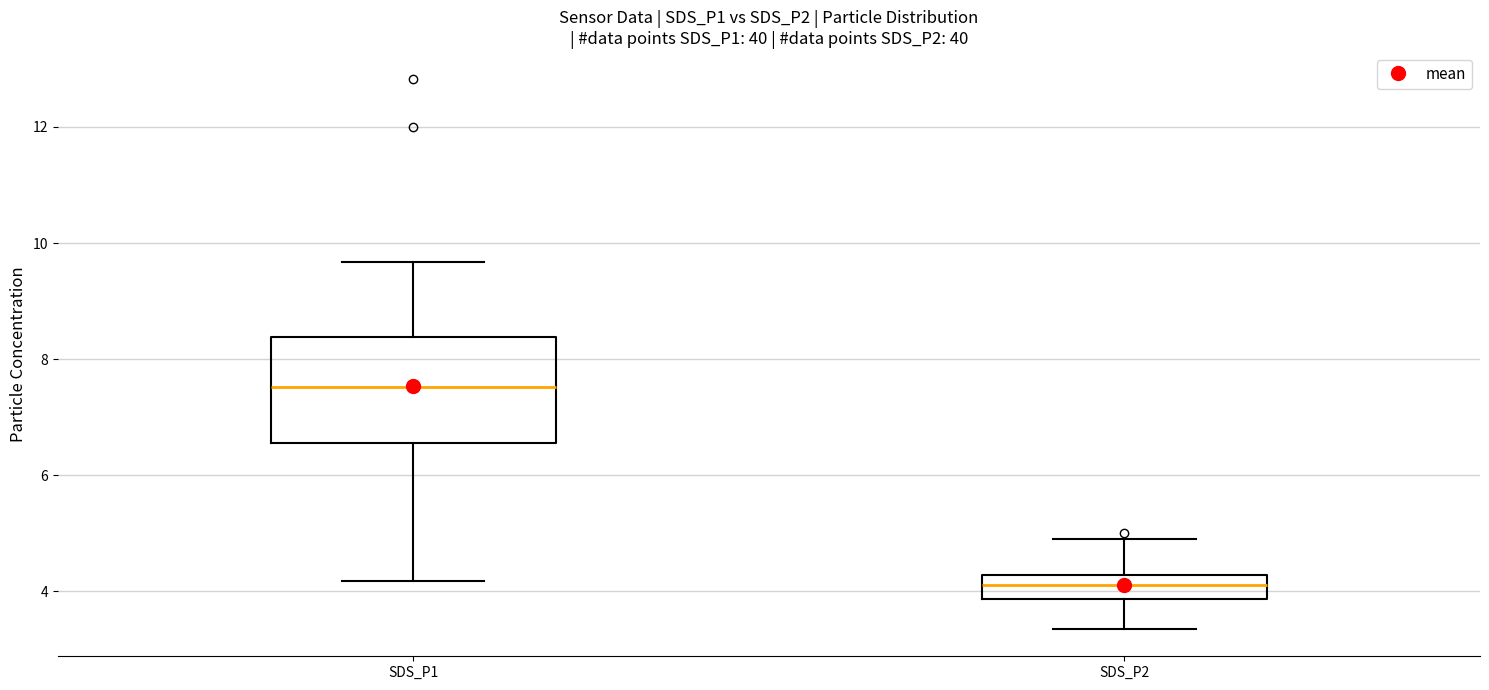

Where does the upper whisker of the box for SDS_P1 end on the y-axis? The values are not printed on the chart, so give them approximately, as read against the axis.

9.6